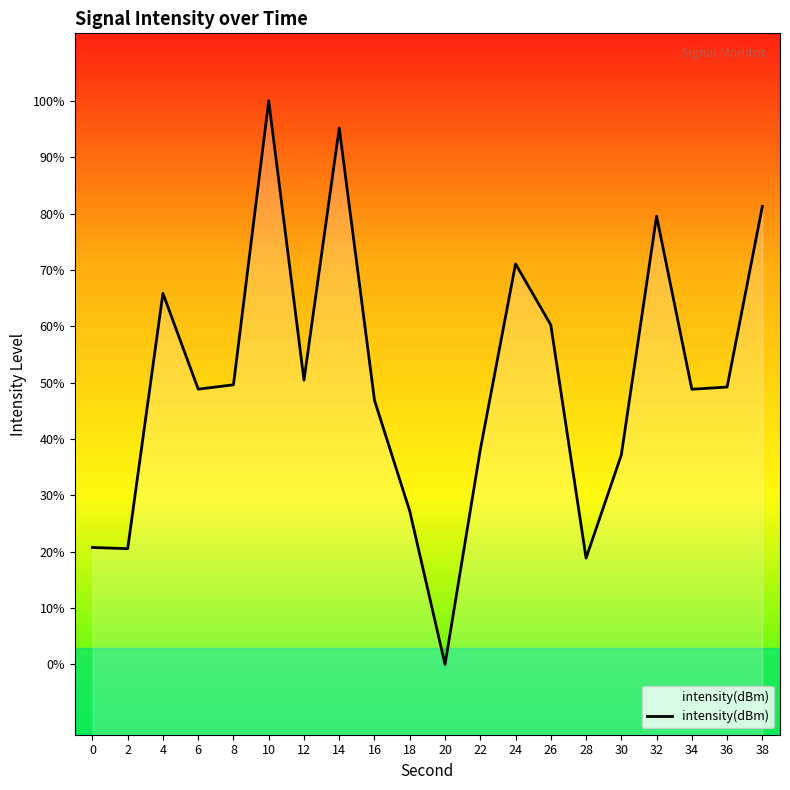

What value does the data have at 10?

-119.7